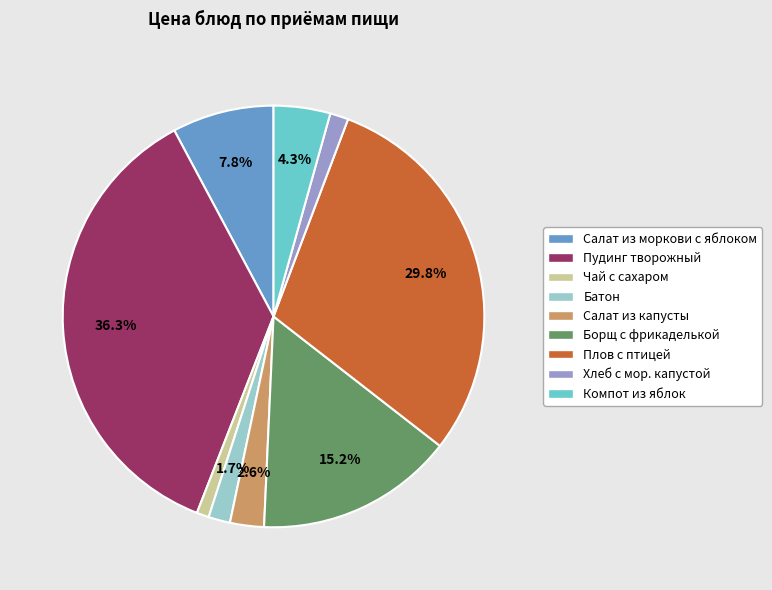

To the nearest percent, what percentage of the pie is Салат из моркови с яблоком?

8%